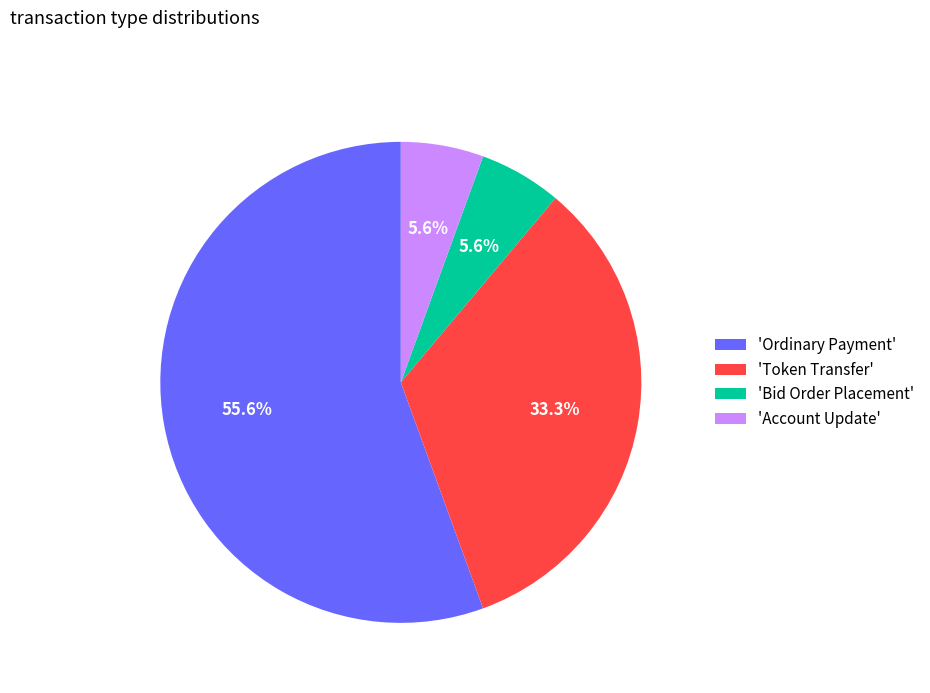

Which slice represents more than half of the pie?

'Ordinary Payment'